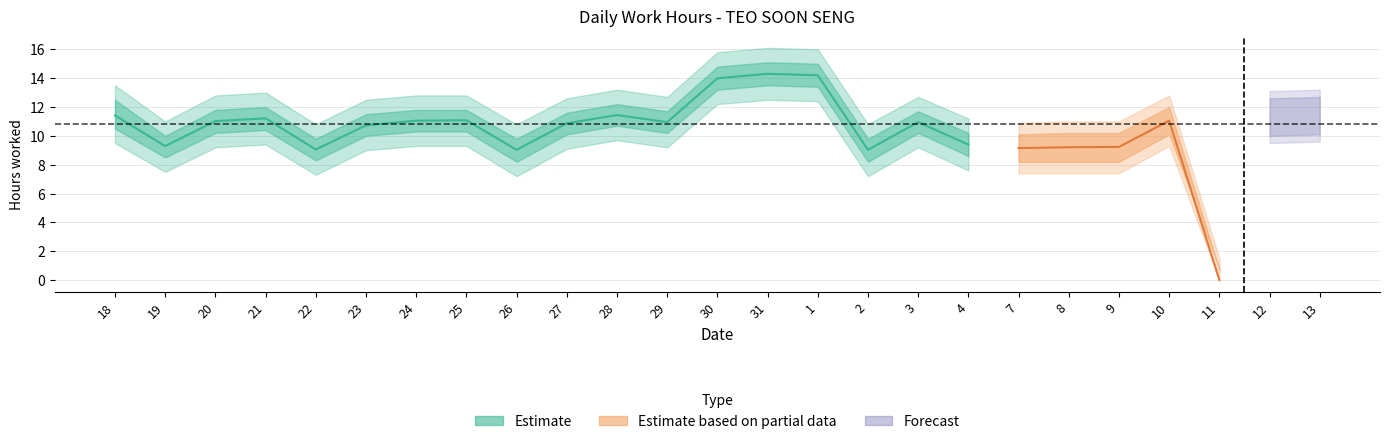

How many interior local peaks does the Low series have?

6